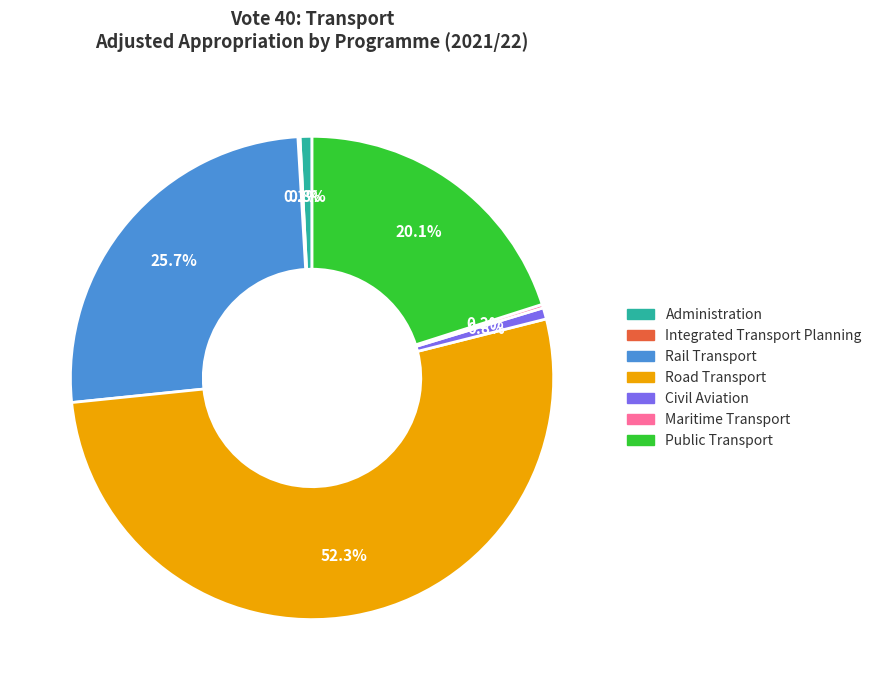

What percentage is the Public Transport slice, to the nearest percent?

20%